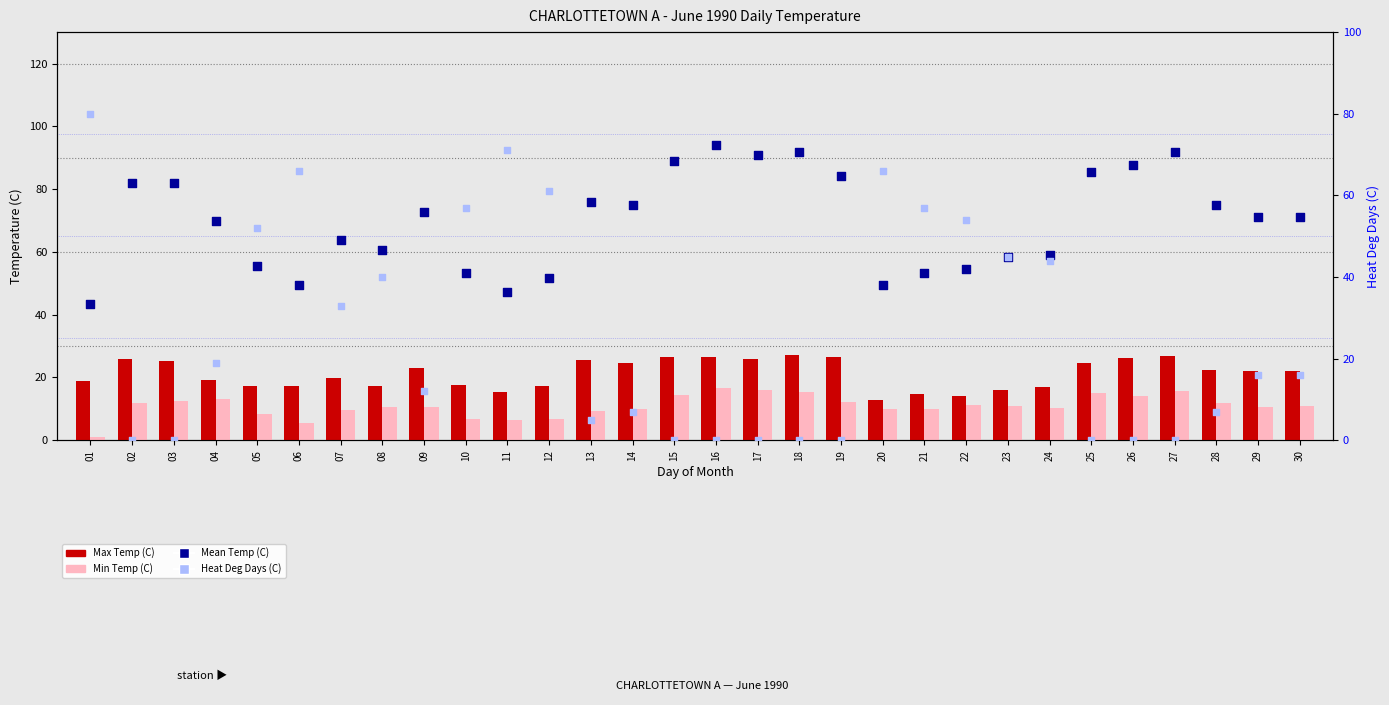

Which series contains the lowest Y value?

Heat Deg Days (C)